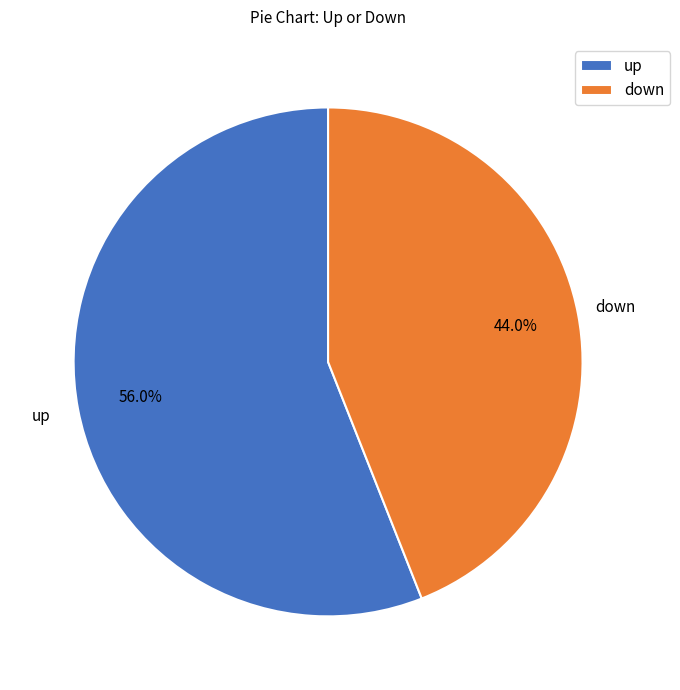

What is the smallest slice in the pie chart?

down